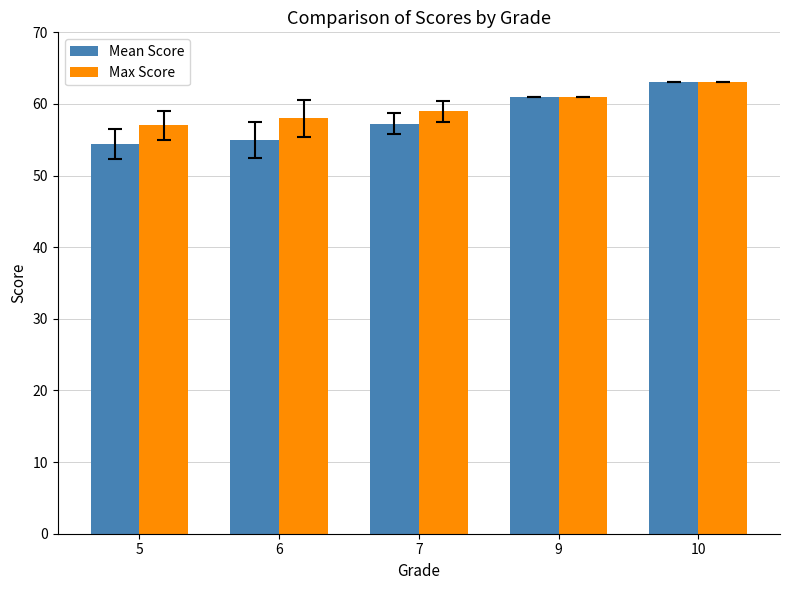

How many data points in Mean Score are above 57?

3